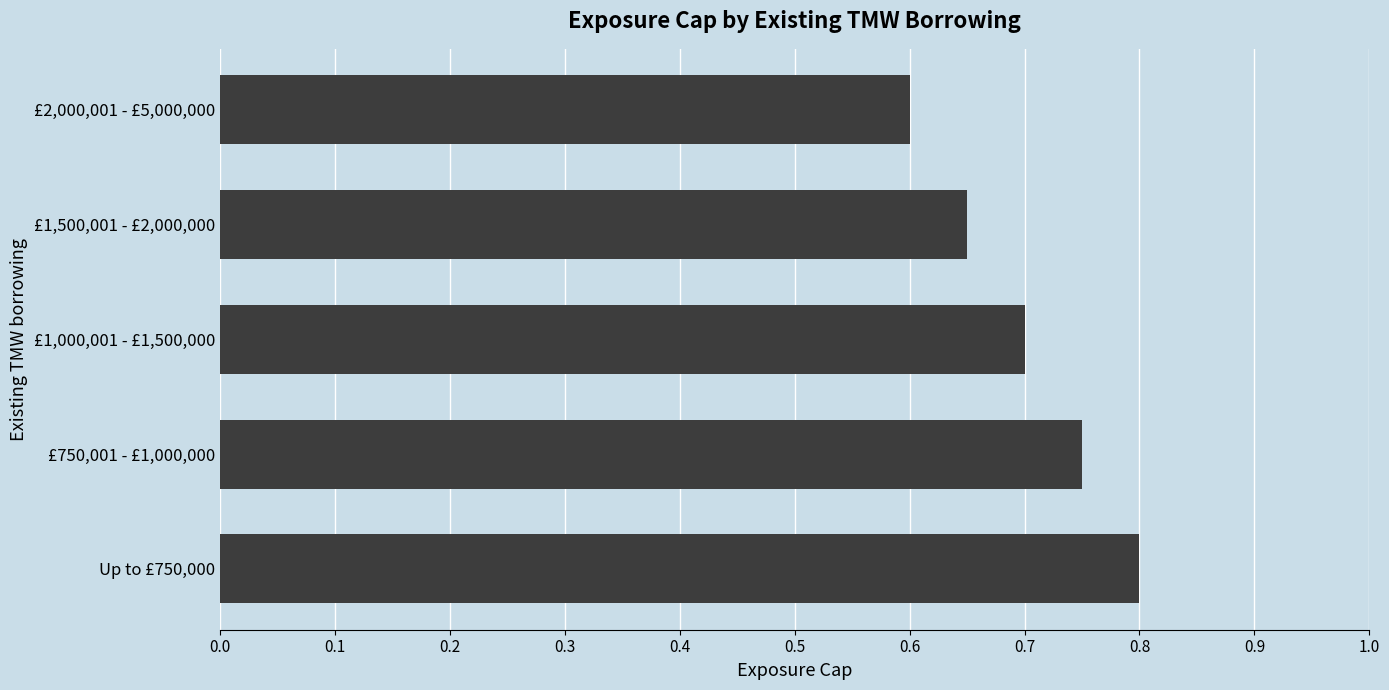

At which label is the value closest to 0?

£2,000,001 - £5,000,000